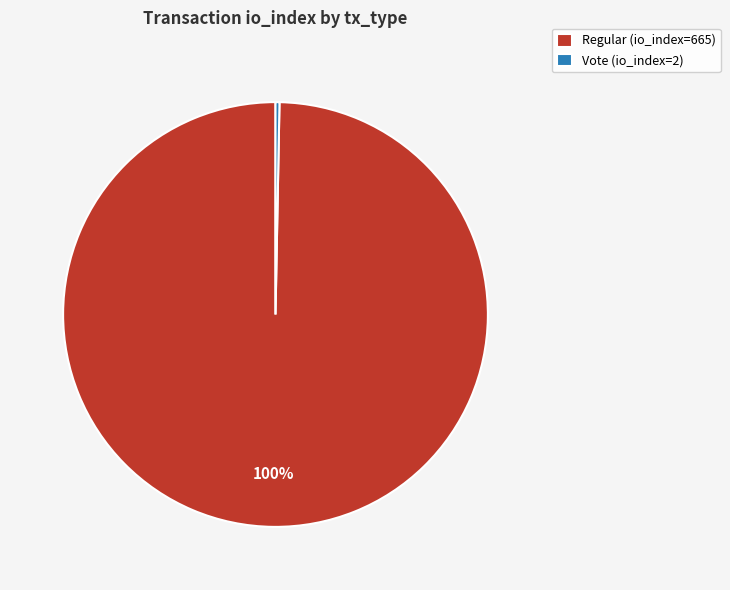

What is the majority slice?

Regular (io_index=665)